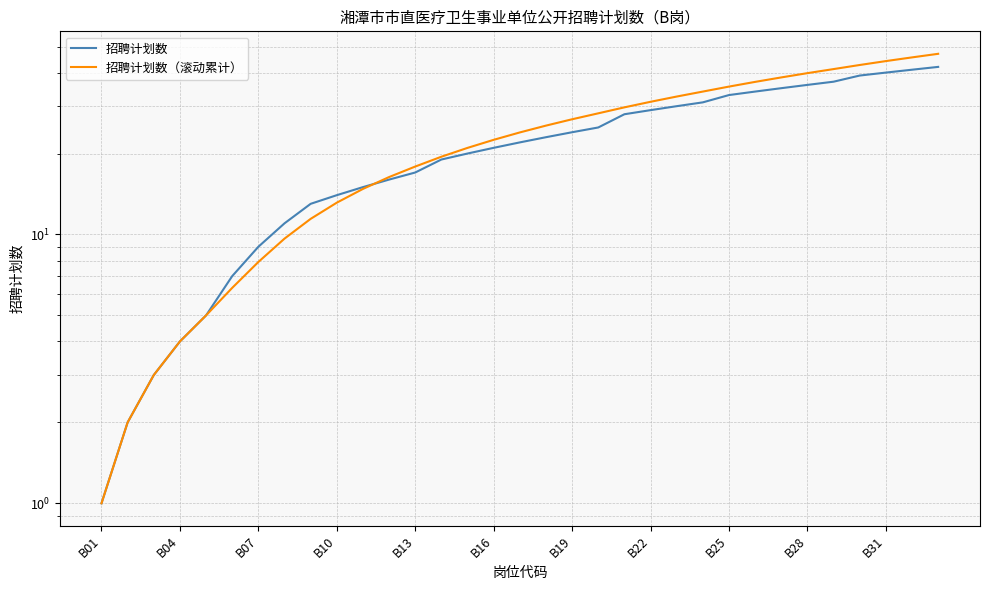

Which series has the widest spread of values?

招聘计划数（滚动累计）